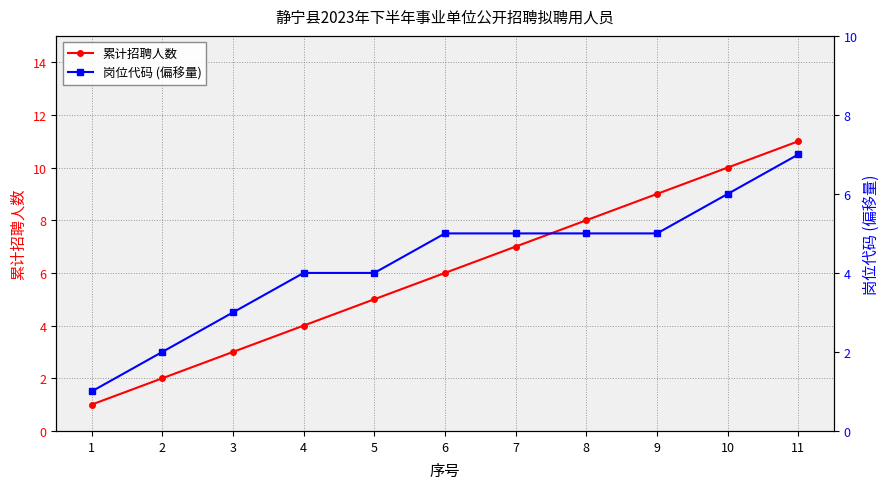

True or false: 累计招聘人数 has a value of 2 at 3.

False